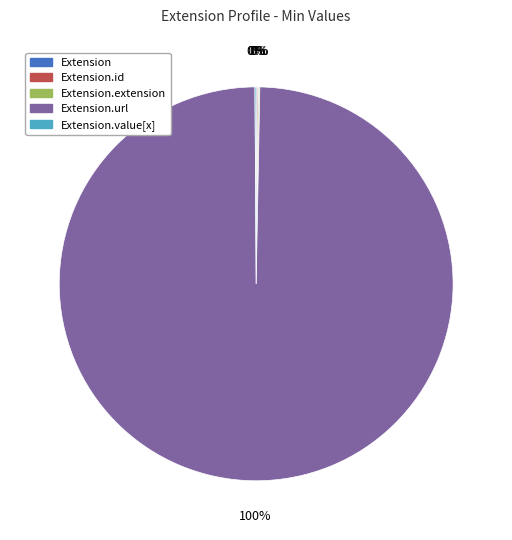

To the nearest percent, what is the average slice percentage?

20%